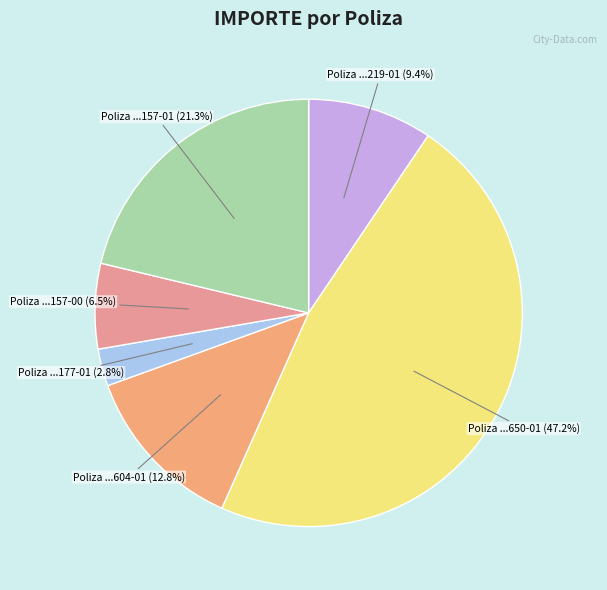

How many slices are in this pie chart?

6